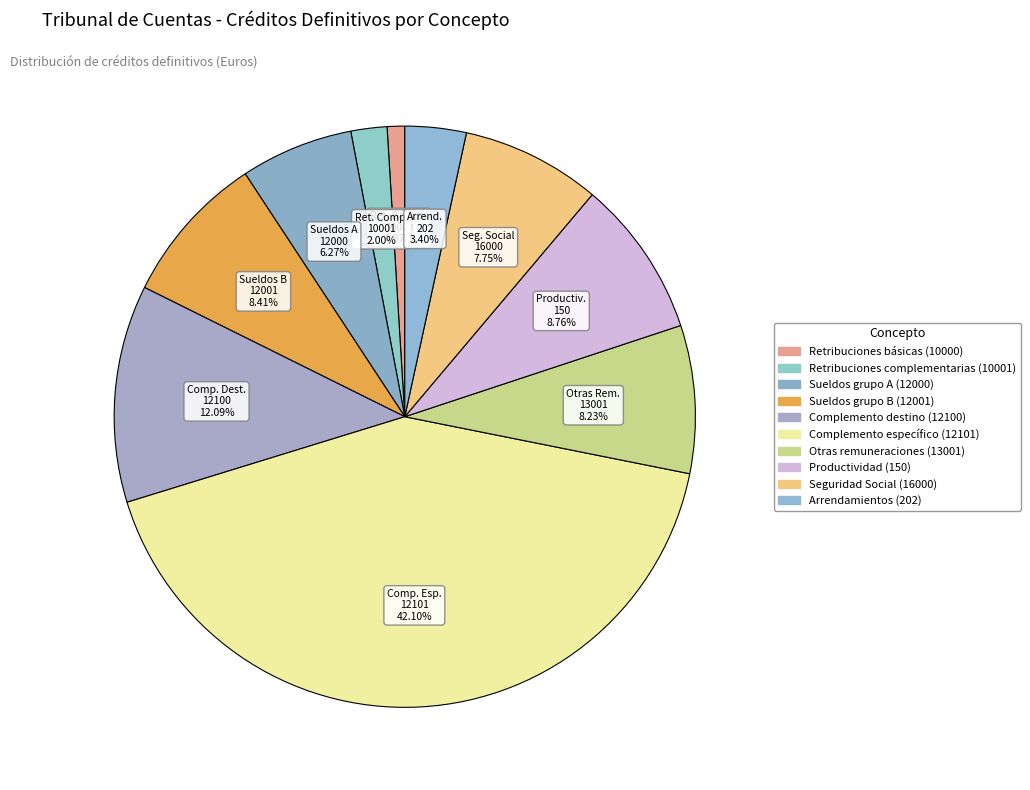

True or false: Complemento específico (12101) accounts for 42% of the total.

True